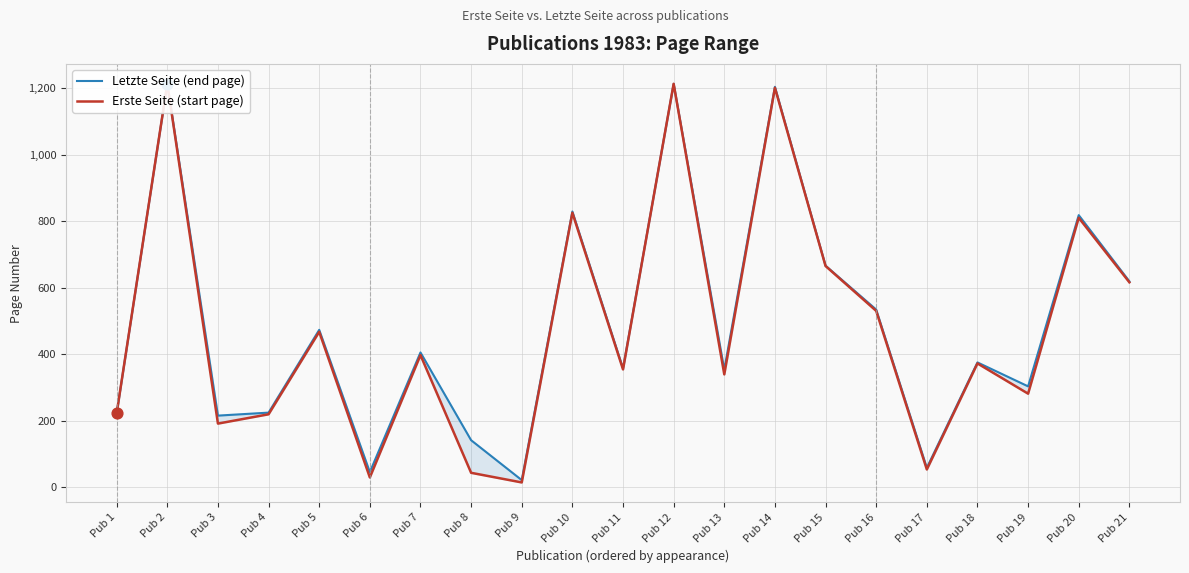

Which series has the largest total across all categories?

Letzte Seite (end page)